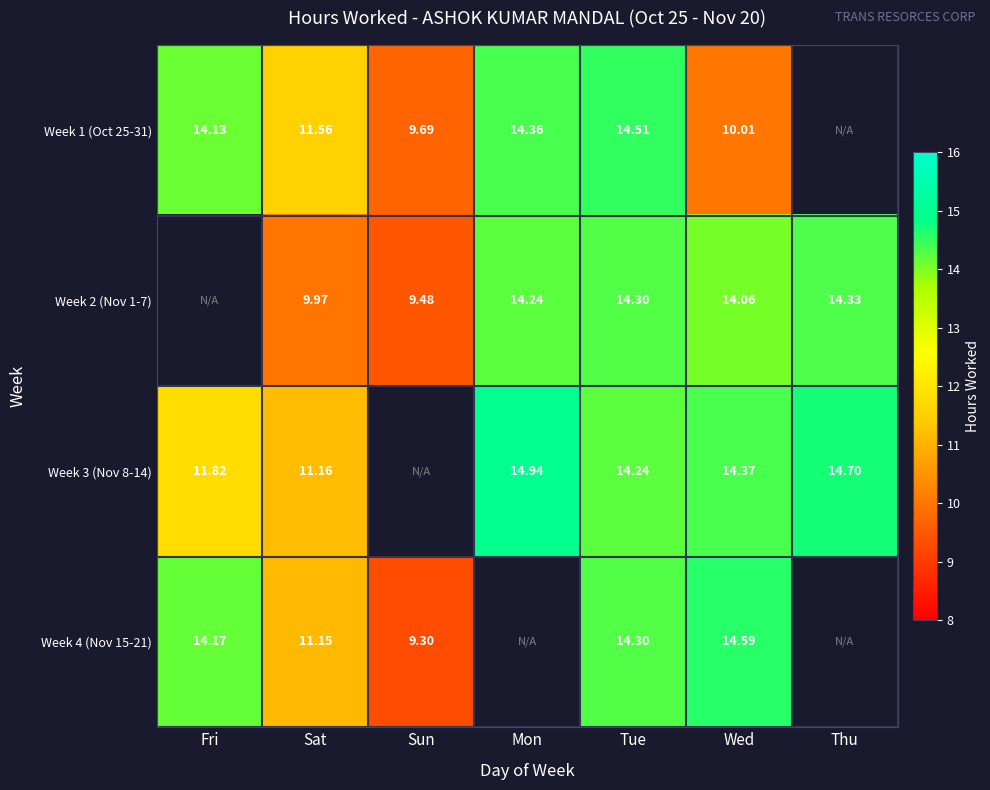

Which series has the widest spread of values?

Week 4 (Nov 15-21)